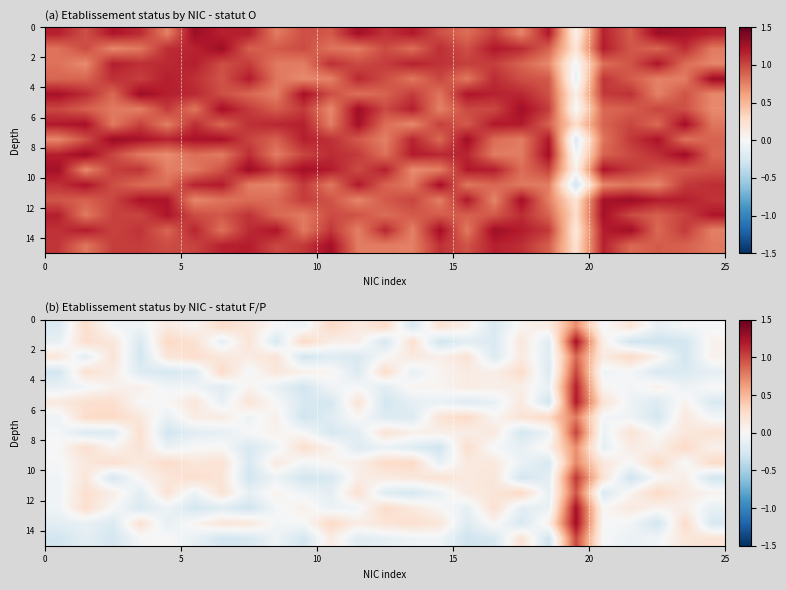

What is the minimum value shown in the chart?

-0.3